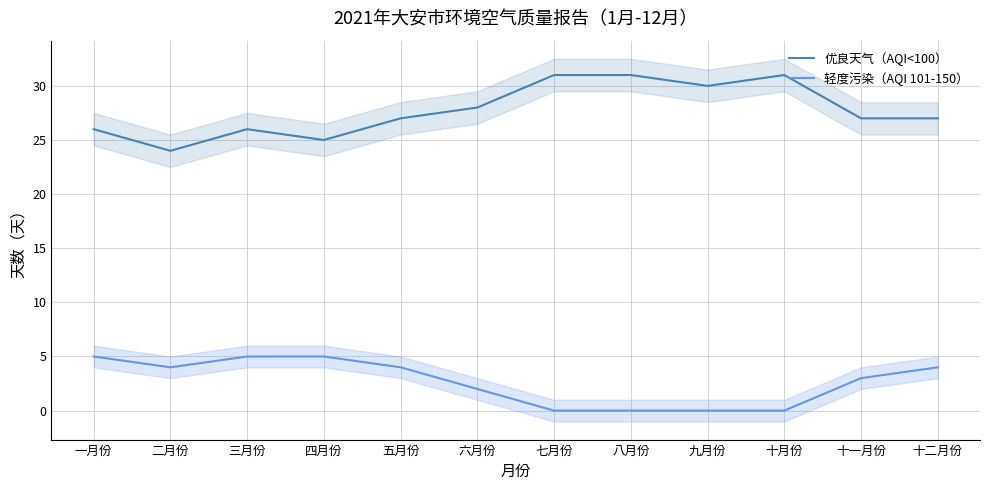

The value of 优良天气（AQI<100） at 九月份 is 30. True or false?

True